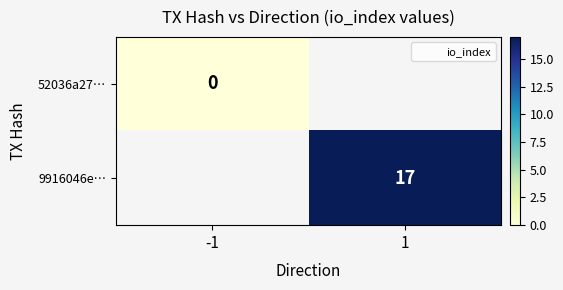

Is it true that 9916046e… equals 17.0 at 1?

True